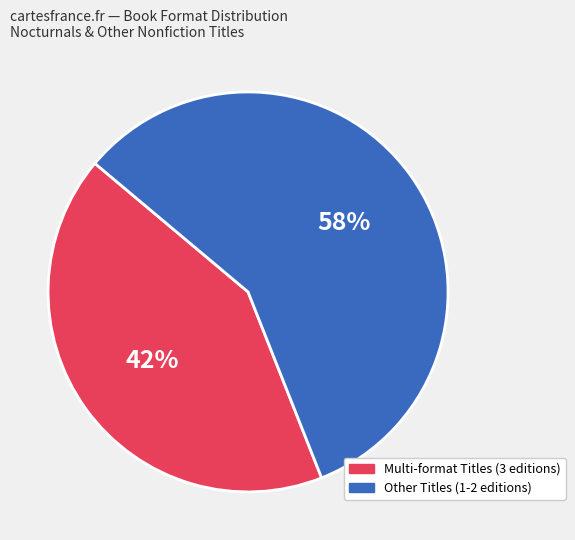

What percentage is the Multi-format Titles (3 editions) slice, to the nearest percent?

42%